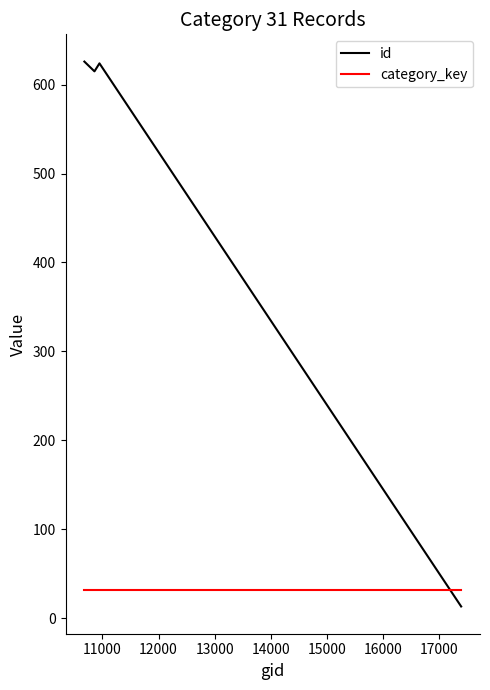

What is the maximum value shown in the chart?

626